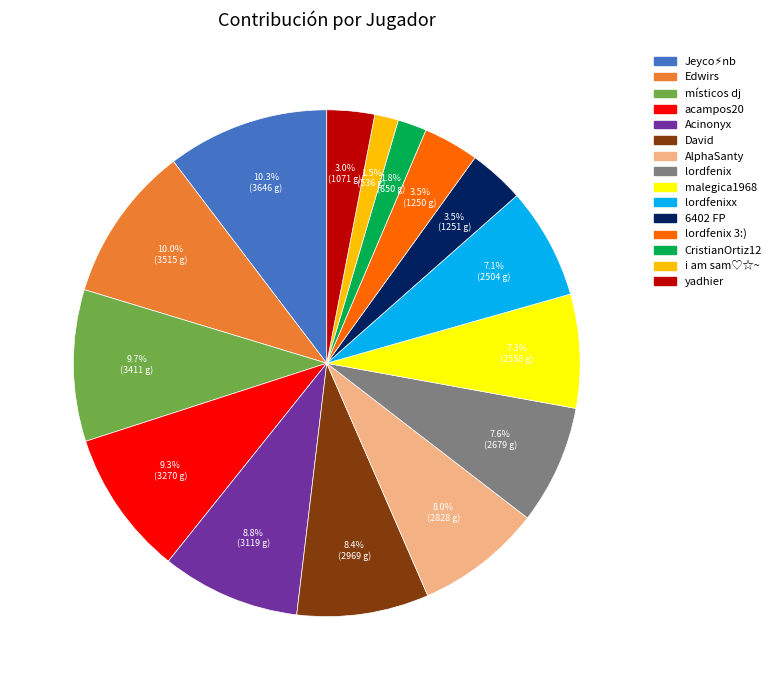

Is there any slice that represents more than half of the pie?

No